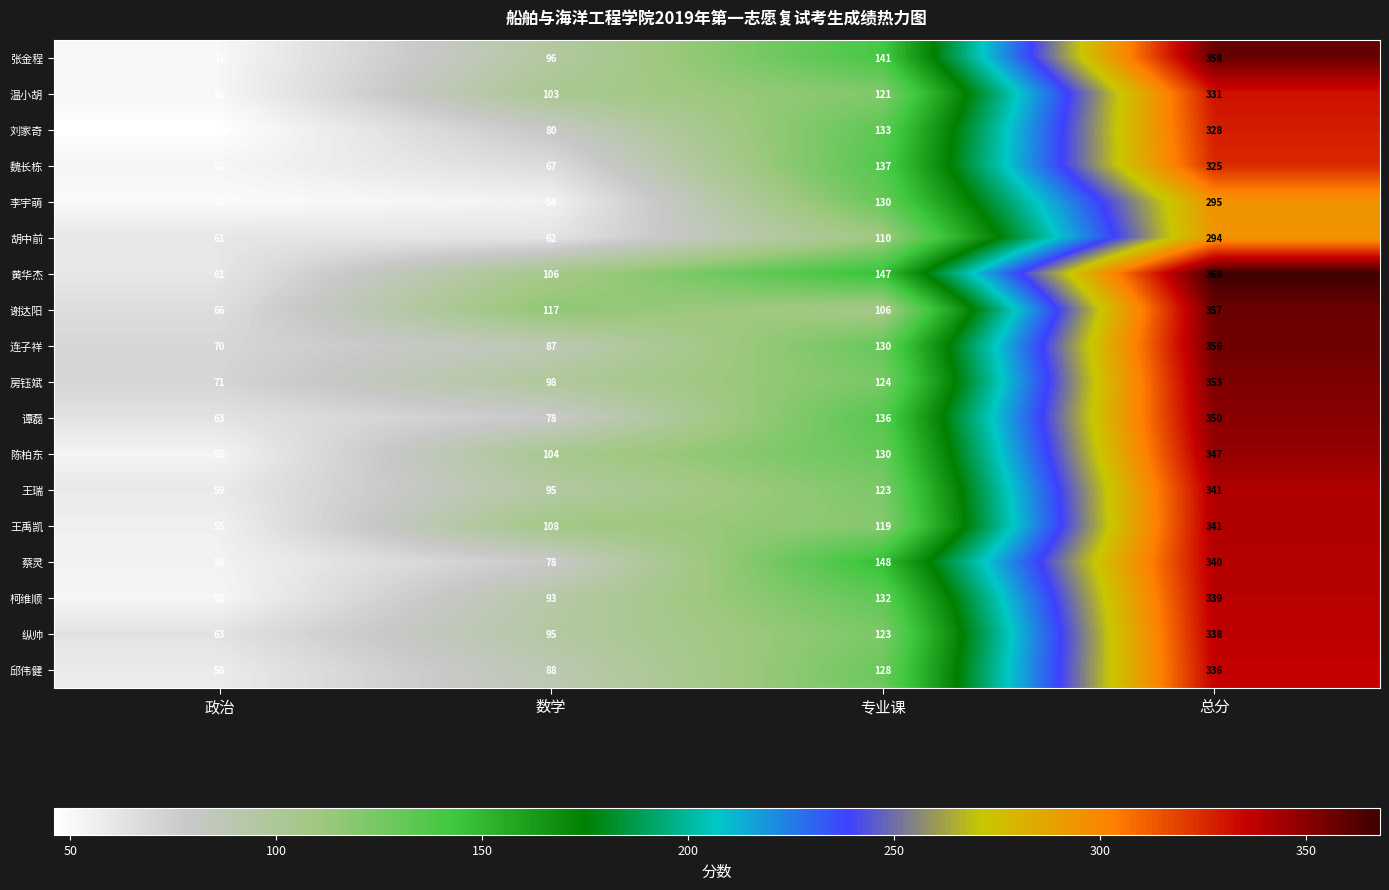

How many values in the 魏长栋 series are below 137?

2